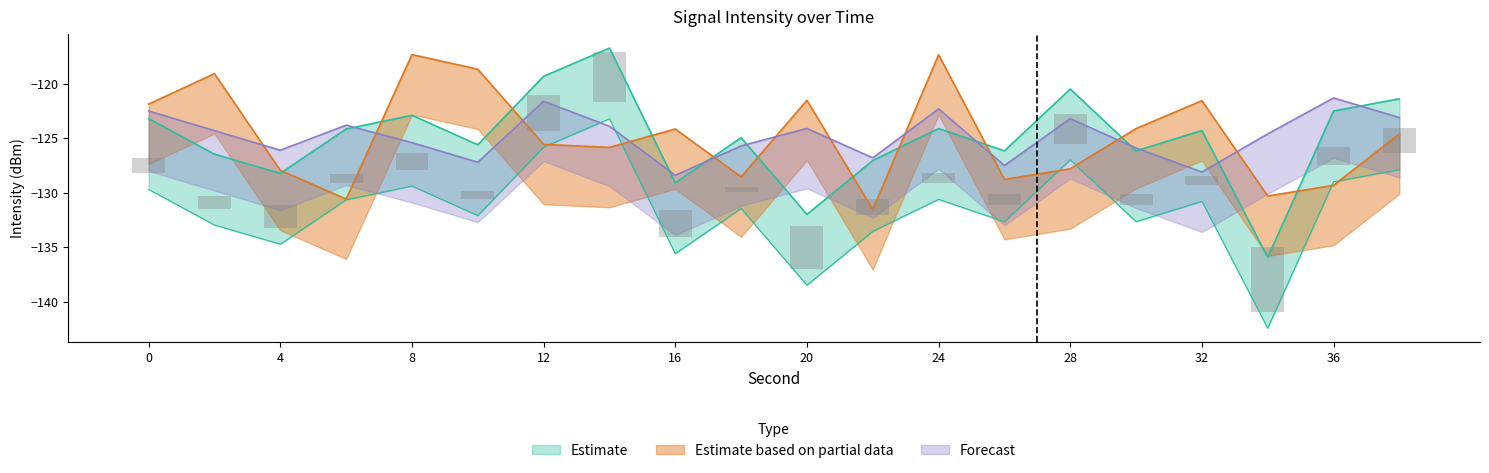

What is the total value across all series at 34?

-390.8